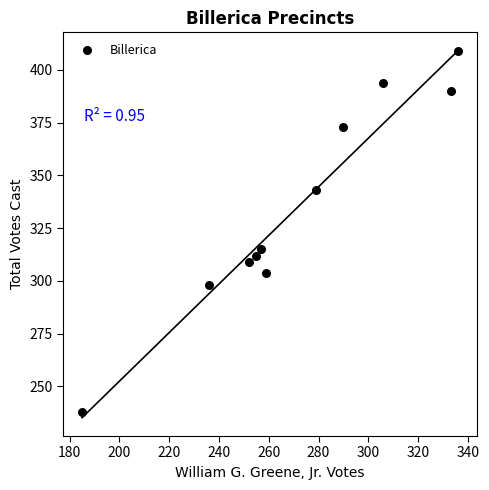

What is the range of Y values (max minus min)?

171